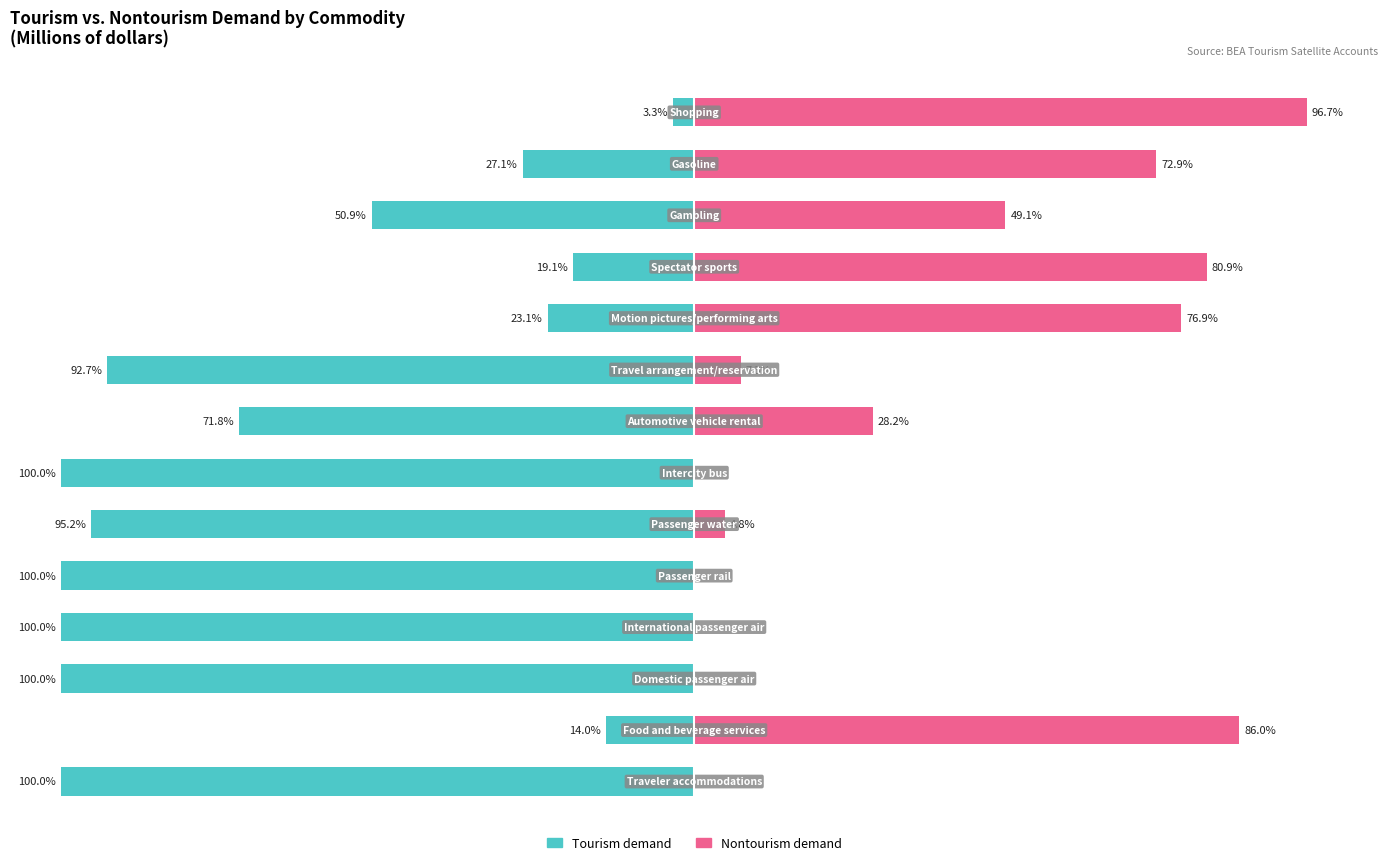

List the labels in order of Tourism demand value, largest first.

13, 1, 10, 9, 12, 11, 7, 8, 5, 0, 2, 3, 4, 6